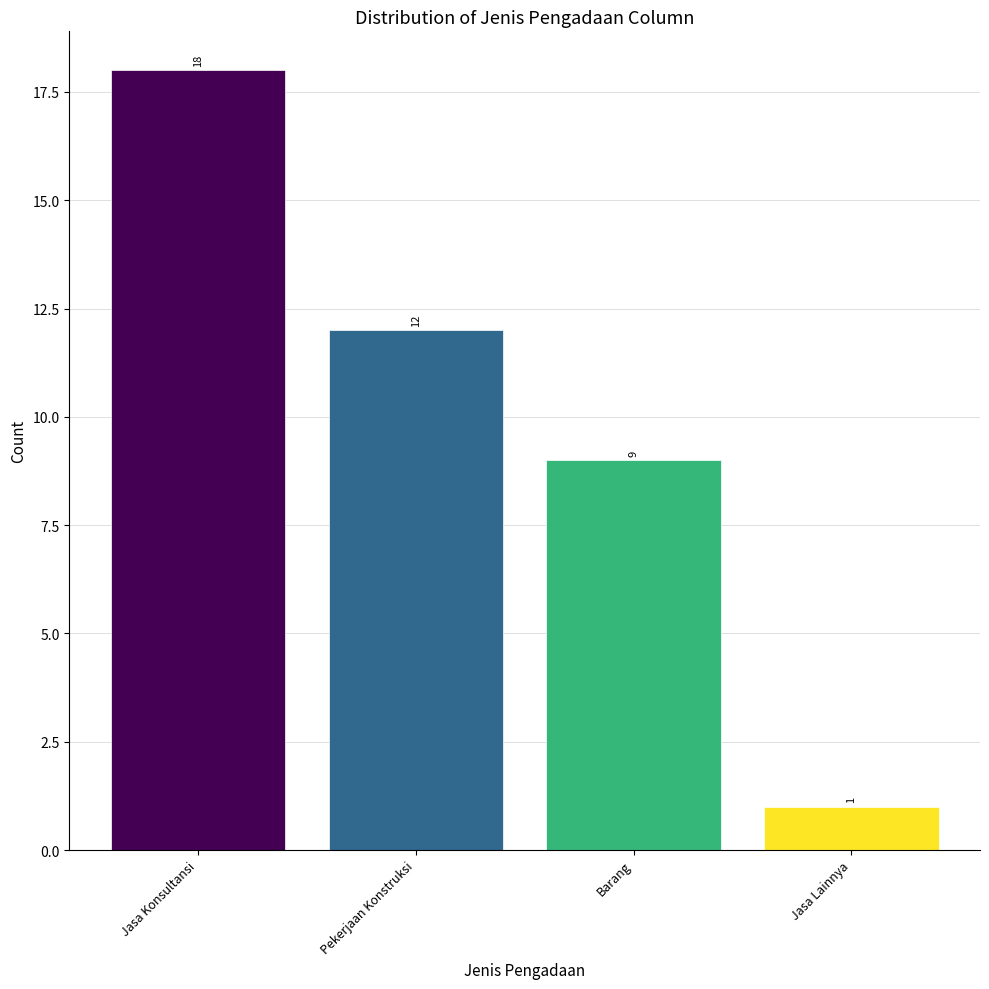

Reading left to right, list all the values displayed in this chart.

18	12	9	1